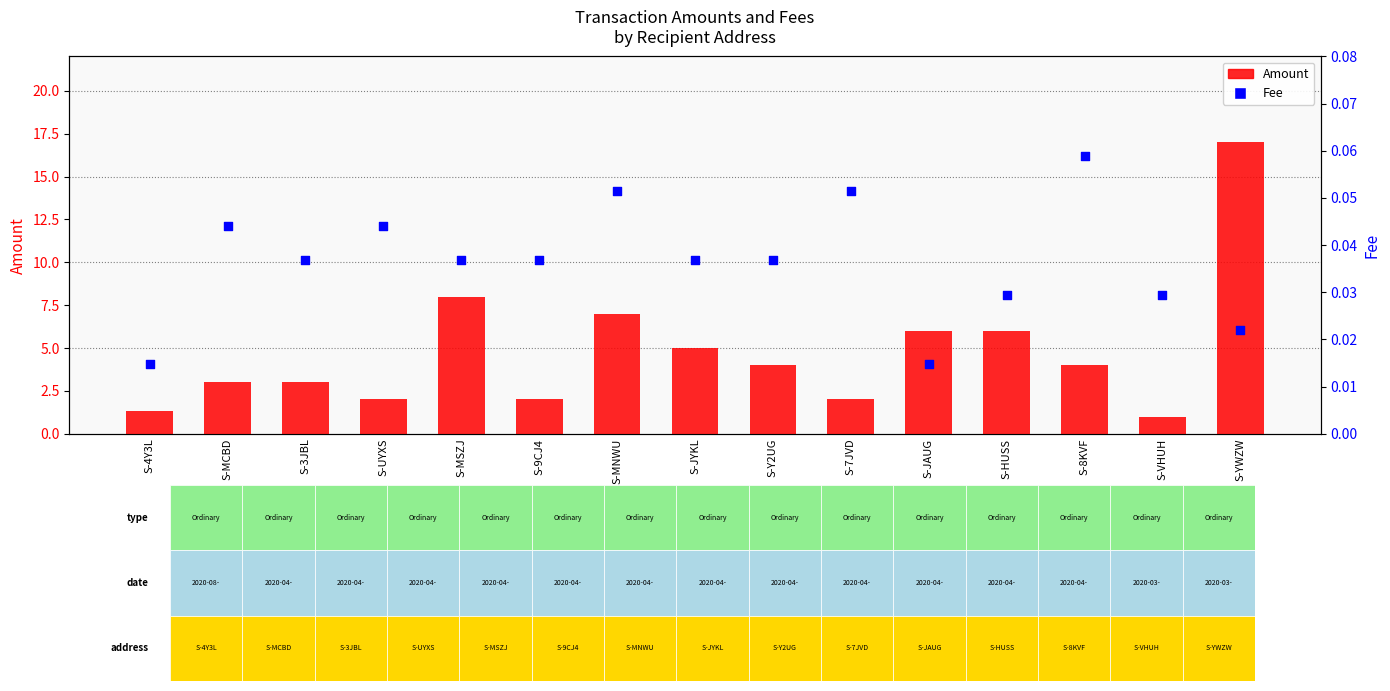

Is the value of Amount at S-MSZJ greater than the value of Fee at S-9CJ4?

Yes